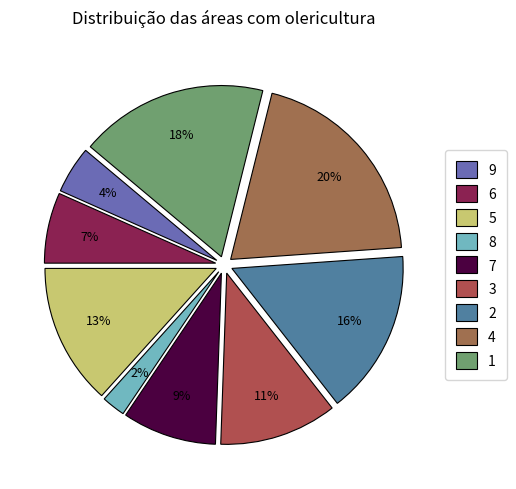

How much of the chart is everything except 4?

80.0%